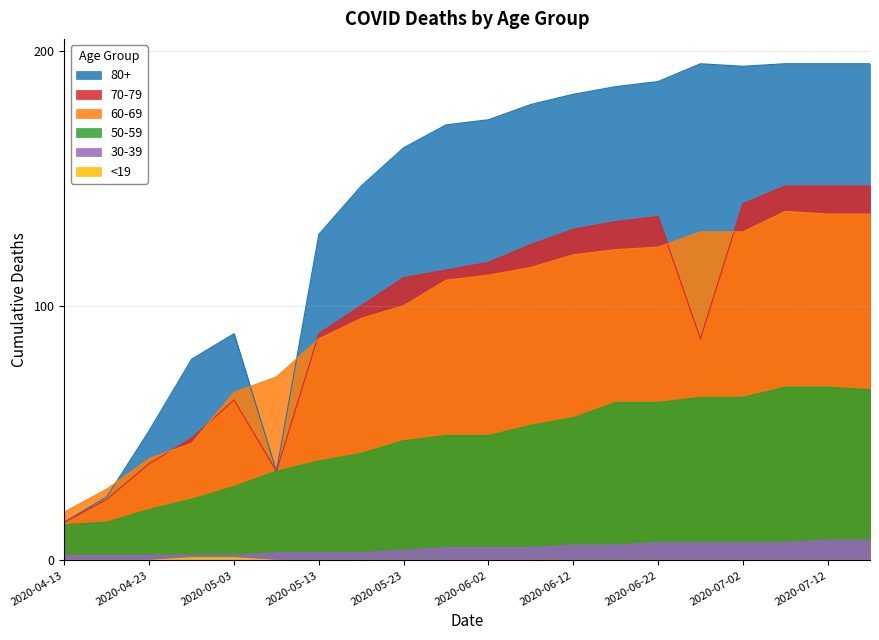

How many interior local peaks does the 70-79 series have?

2